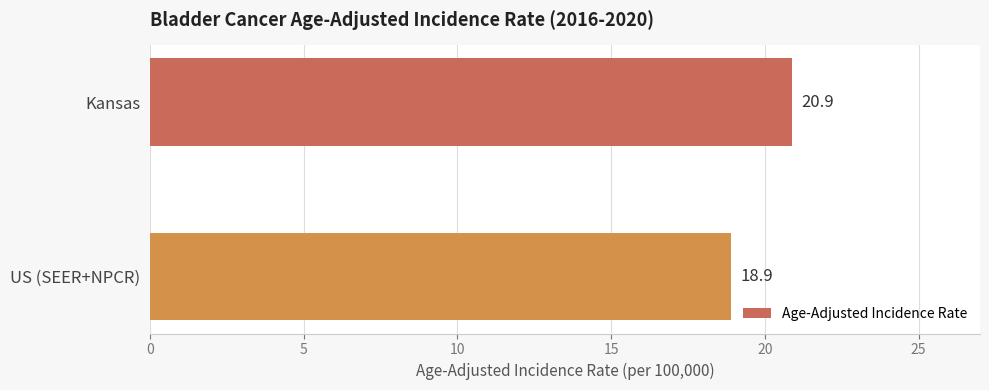

Rank the categories by value from lowest to highest.

US (SEER+NPCR), Kansas